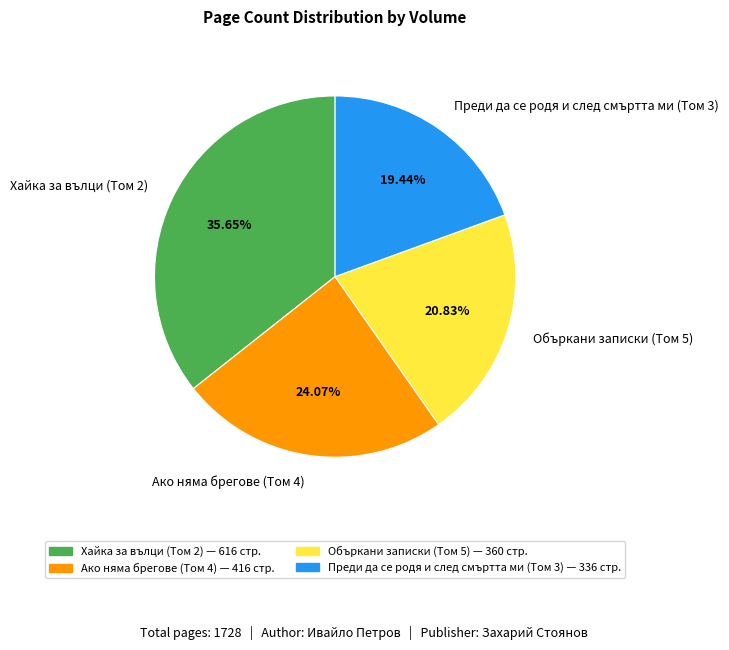

Does Хайка за вълци (Том 2) account for over 50% of the chart?

No